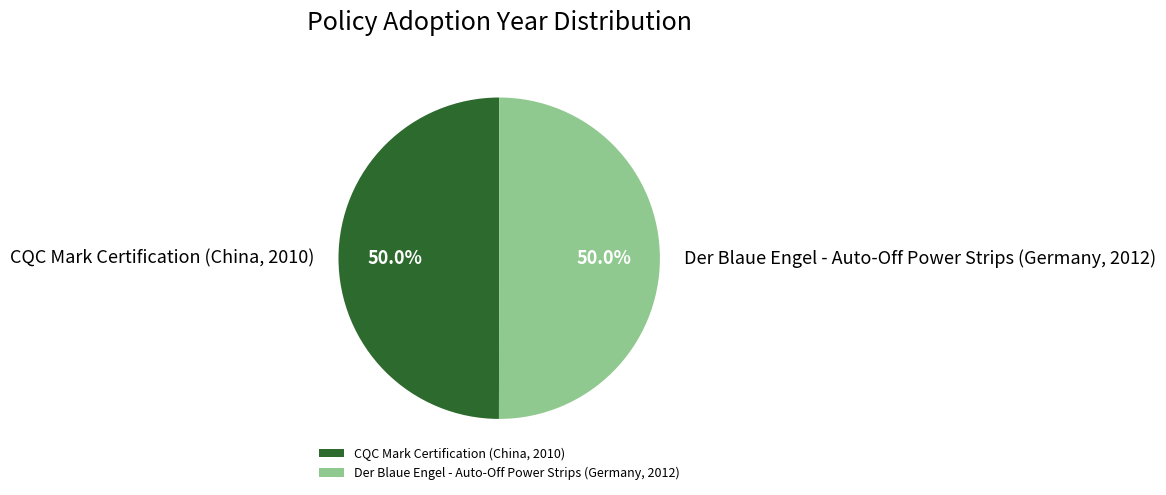

To the nearest percent, what is the combined percentage of Der Blaue Engel - Auto-Off Power Strips (Germany, 2012) and CQC Mark Certification (China, 2010)?

100%